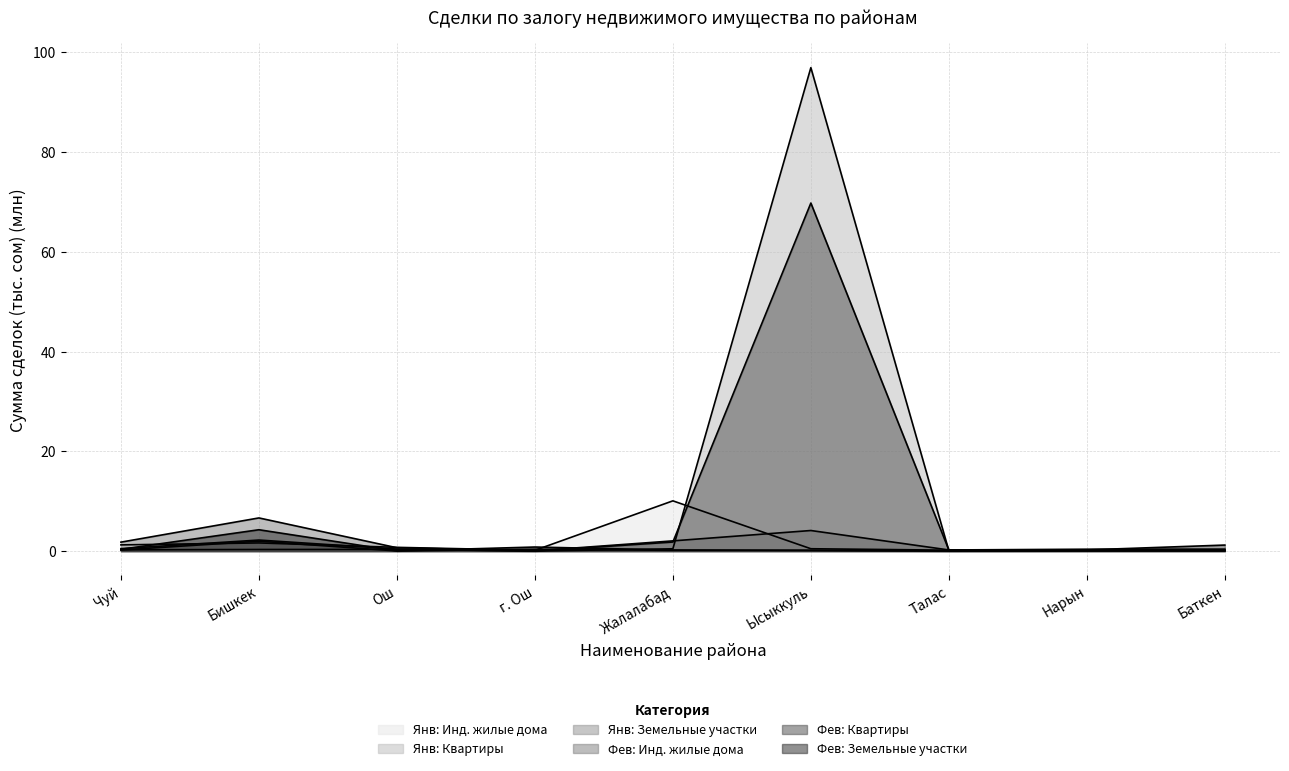

What is the difference between the maximum and second lowest values in the февраль_квартиры series?

69.6